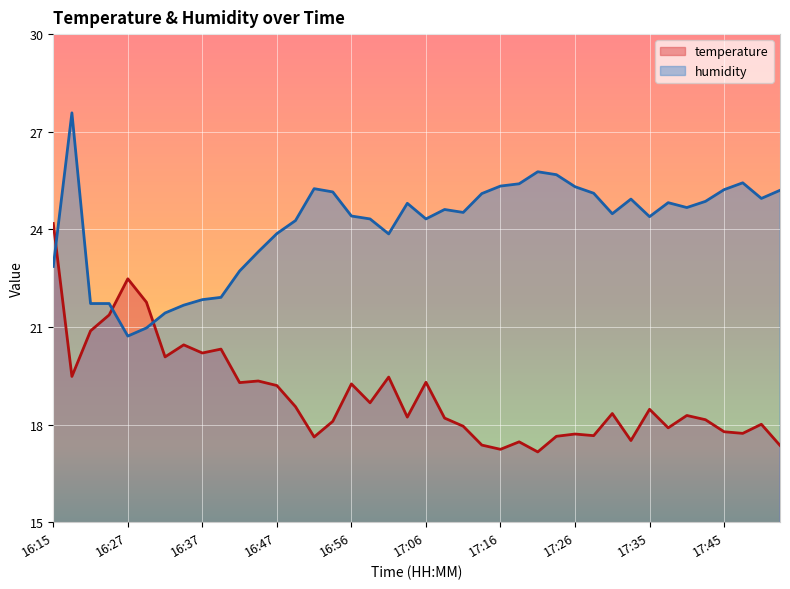

Rank the series by their average value, from lowest to highest.

temperature, humidity